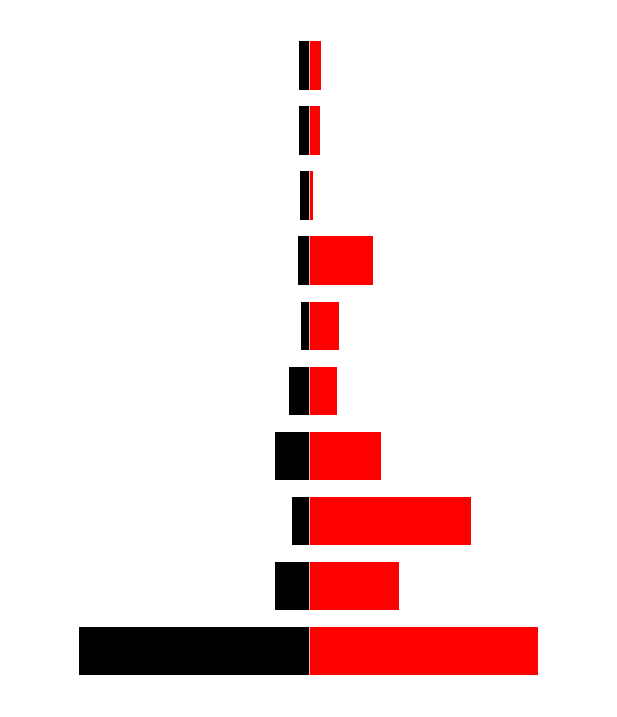

Are the bars grouped side by side (vs. stacked)?

Yes